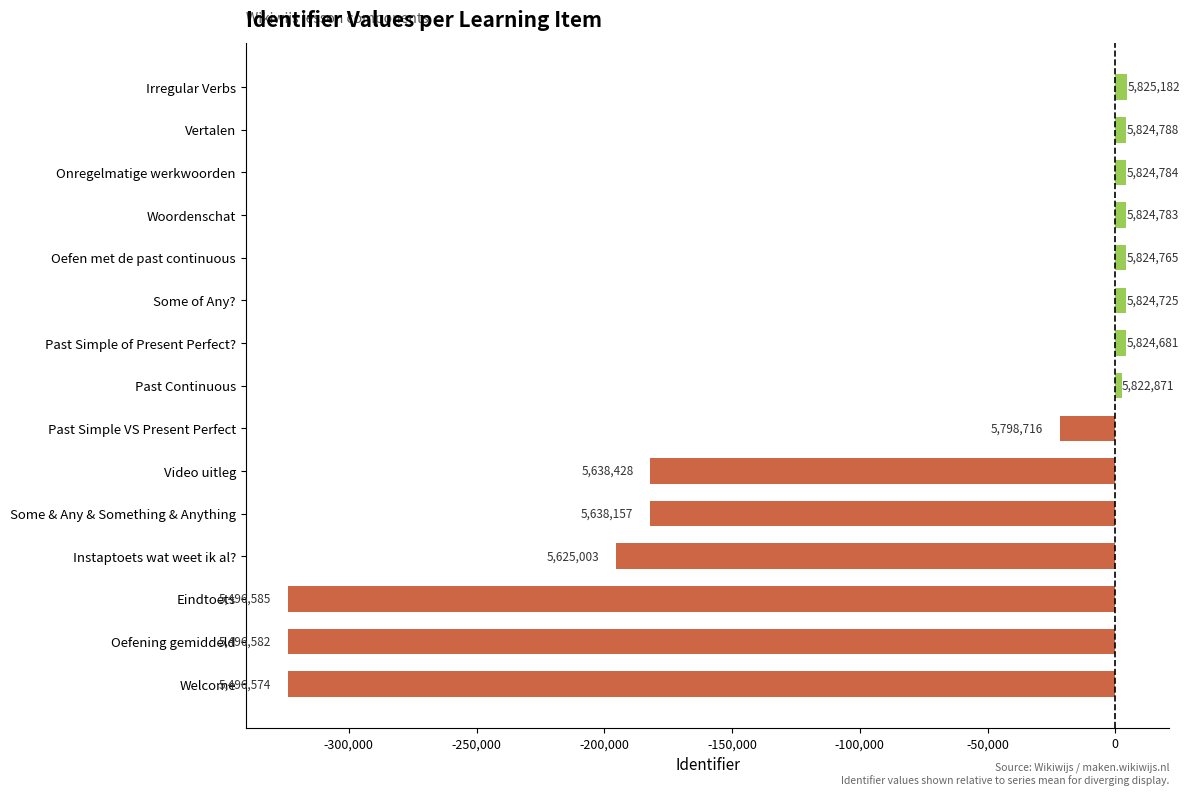

Does the chart contain any negative values?

Yes